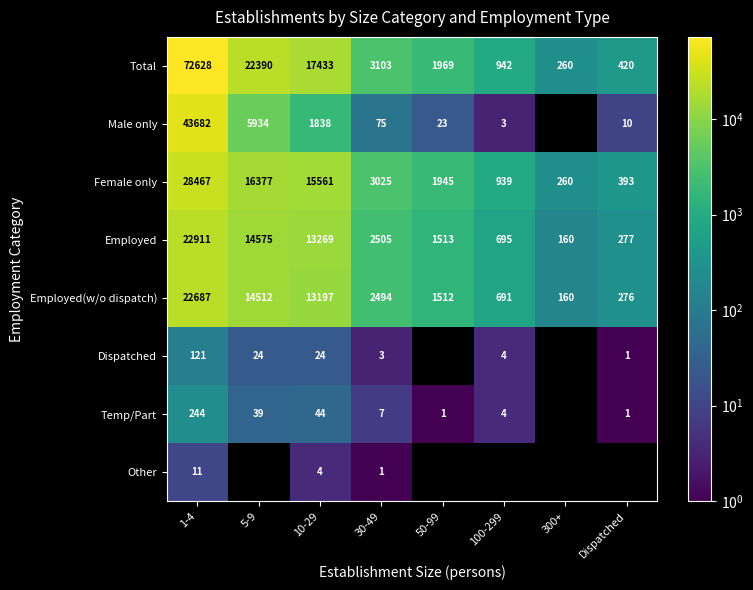

What is the difference between the highest and lowest values at 10-29?

17429